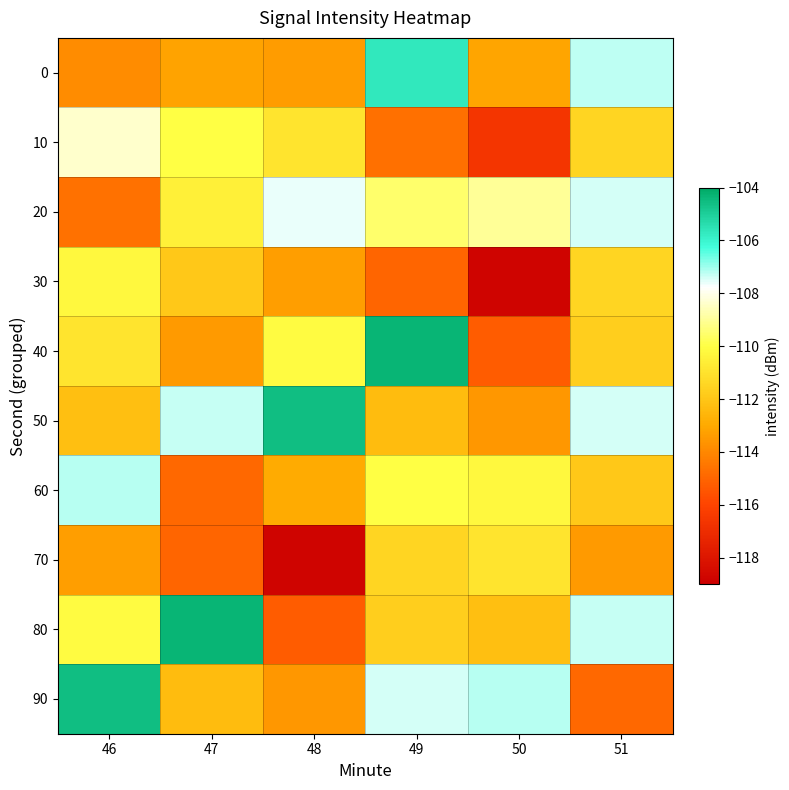

Which label corresponds to the smallest value in the chart?

50